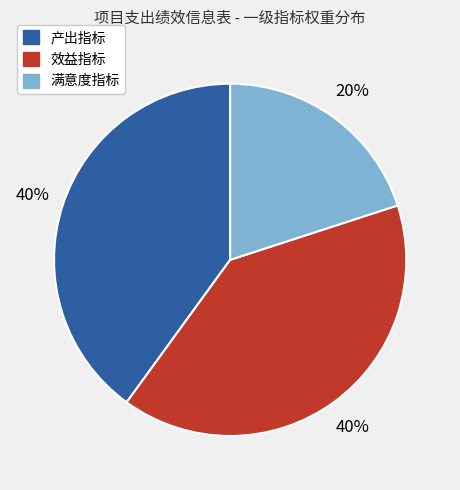

Count the number of slices in the pie.

3